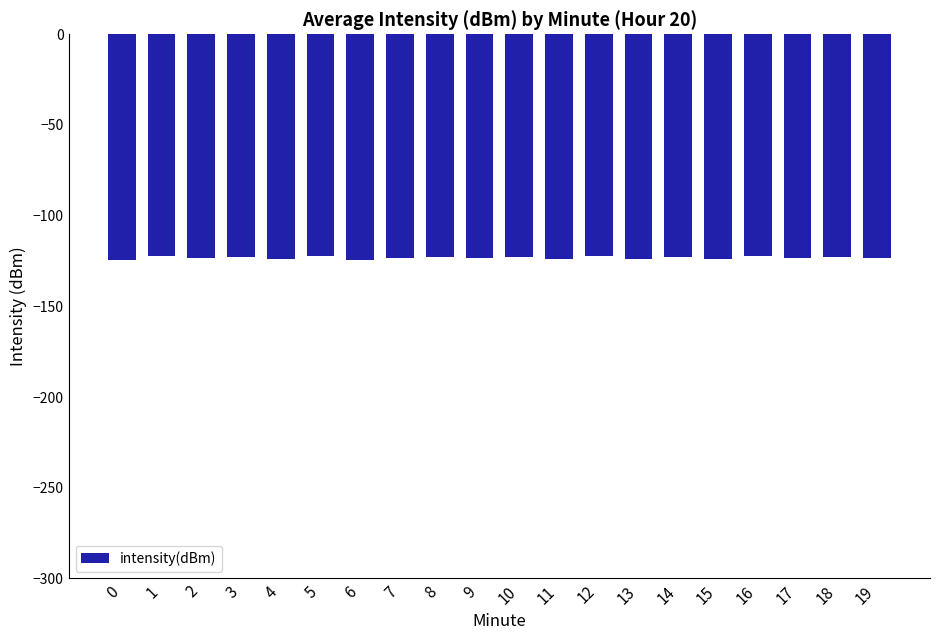

Does the chart contain stacked bars?

No